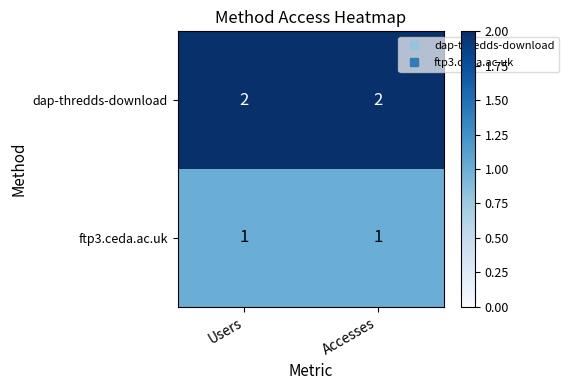

Rank the series by their average value, from lowest to highest.

ftp3.ceda.ac.uk, dap-thredds-download